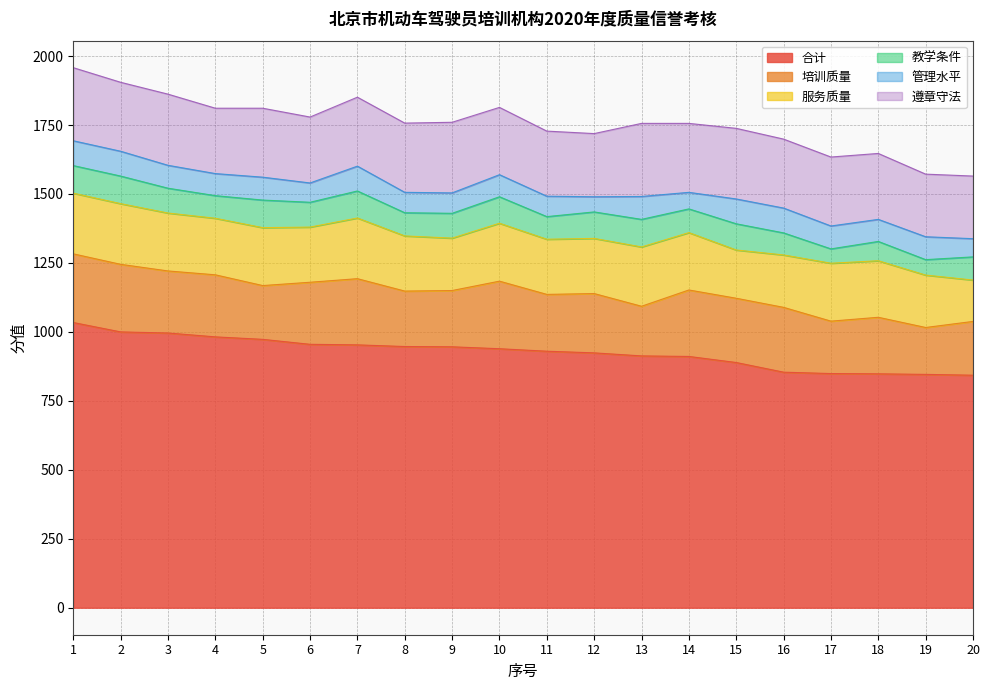

Which series changed the most between 7 and 13?

培训质量